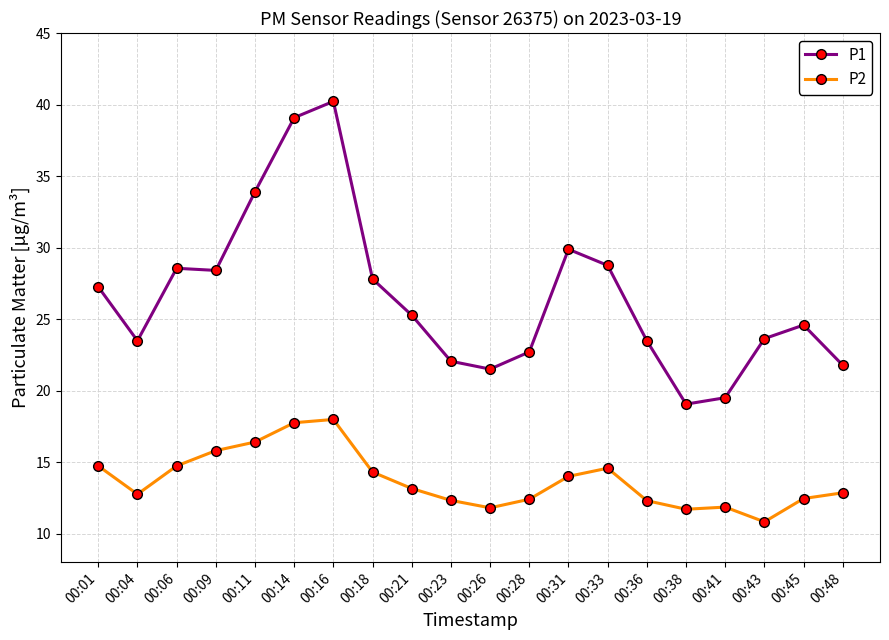

What is the total value across all series at 00:04?

36.2